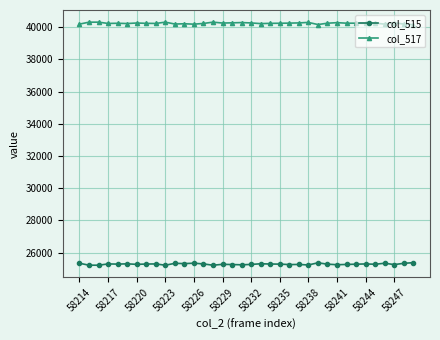

At how many categories does at least one series exceed 31677?

36